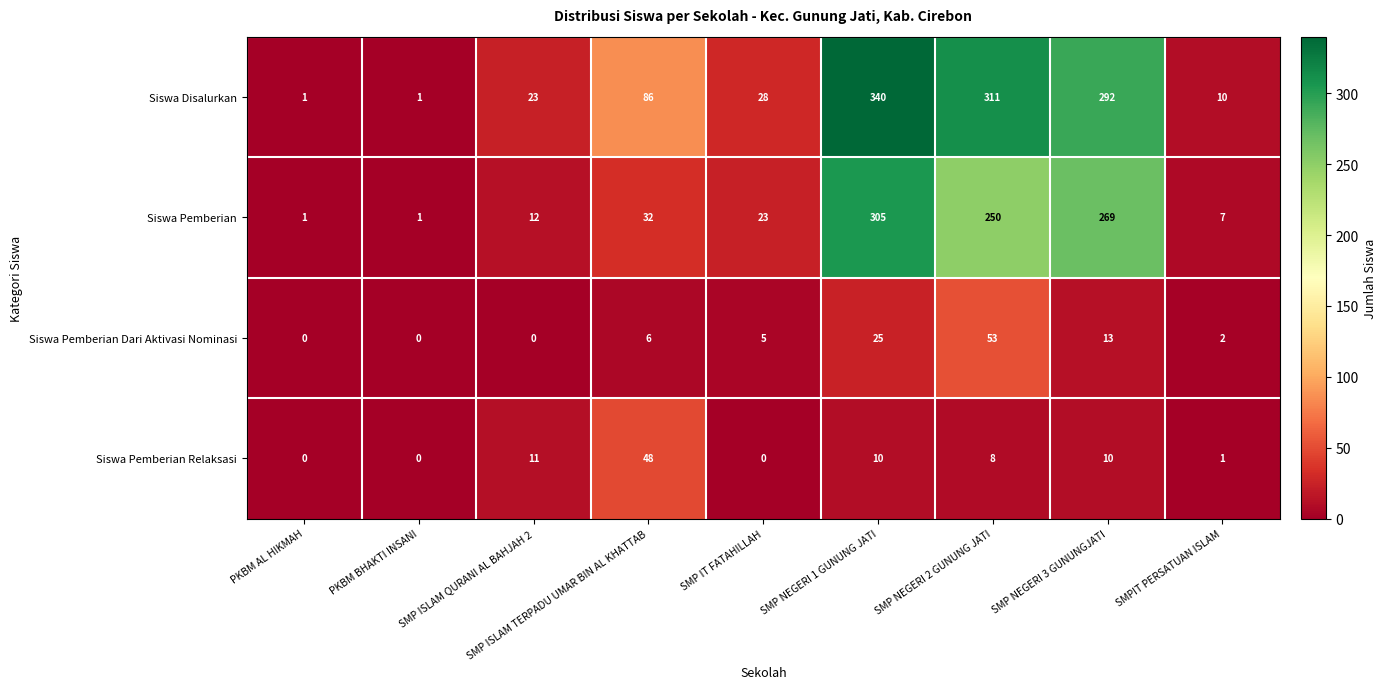

True or false: Siswa Pemberian has a value of 1 at PKBM BHAKTI INSANI.

True